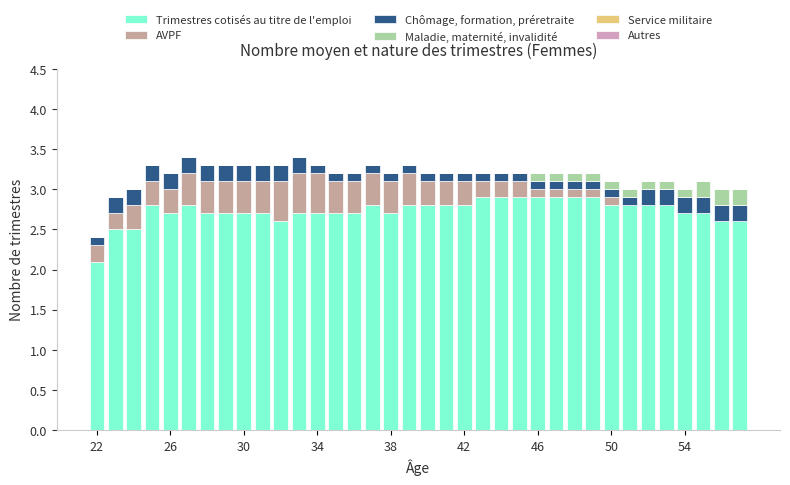

How many distinct data groups are displayed?

4